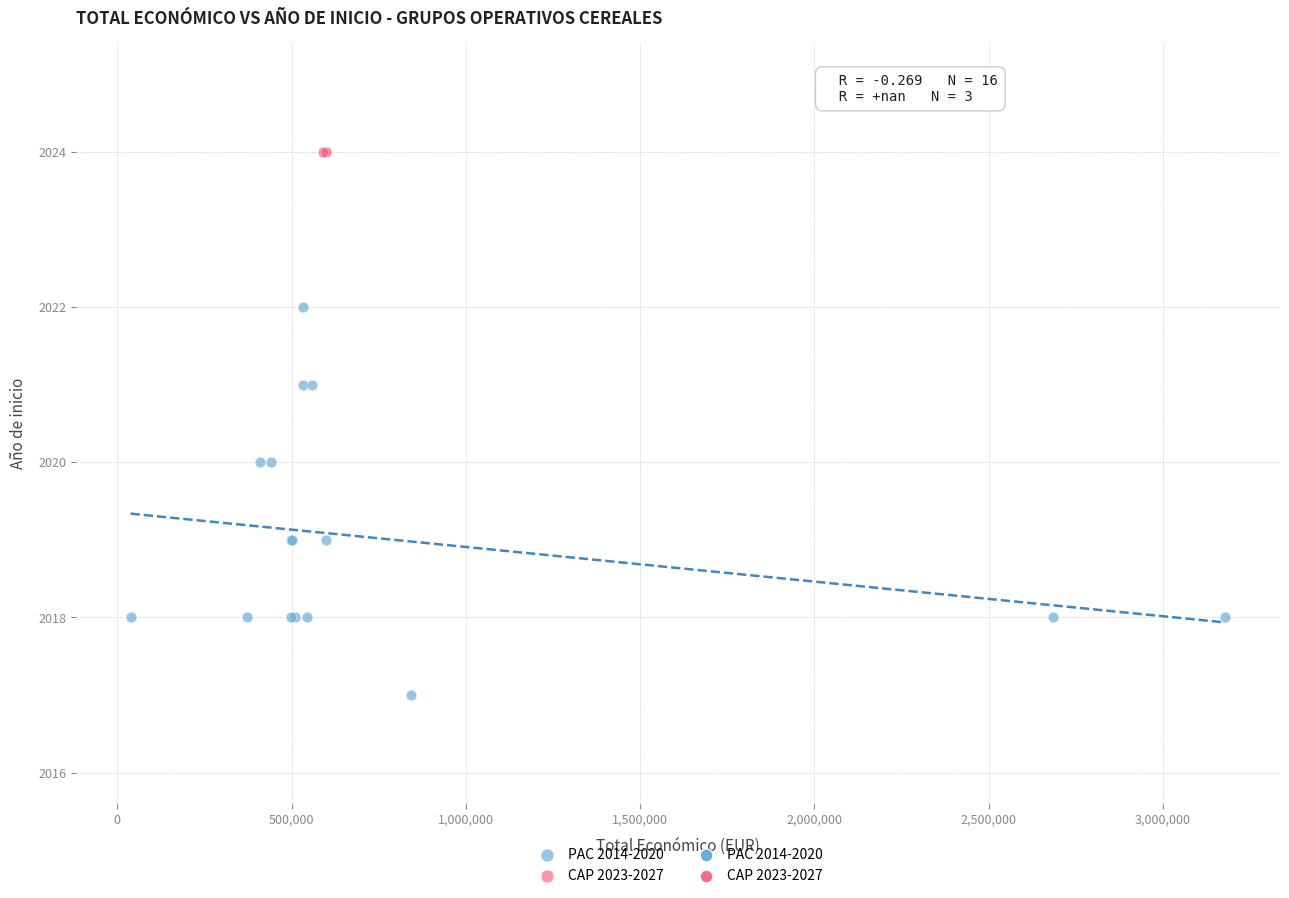

Which series contains the highest Y value?

CAP 2023-2027